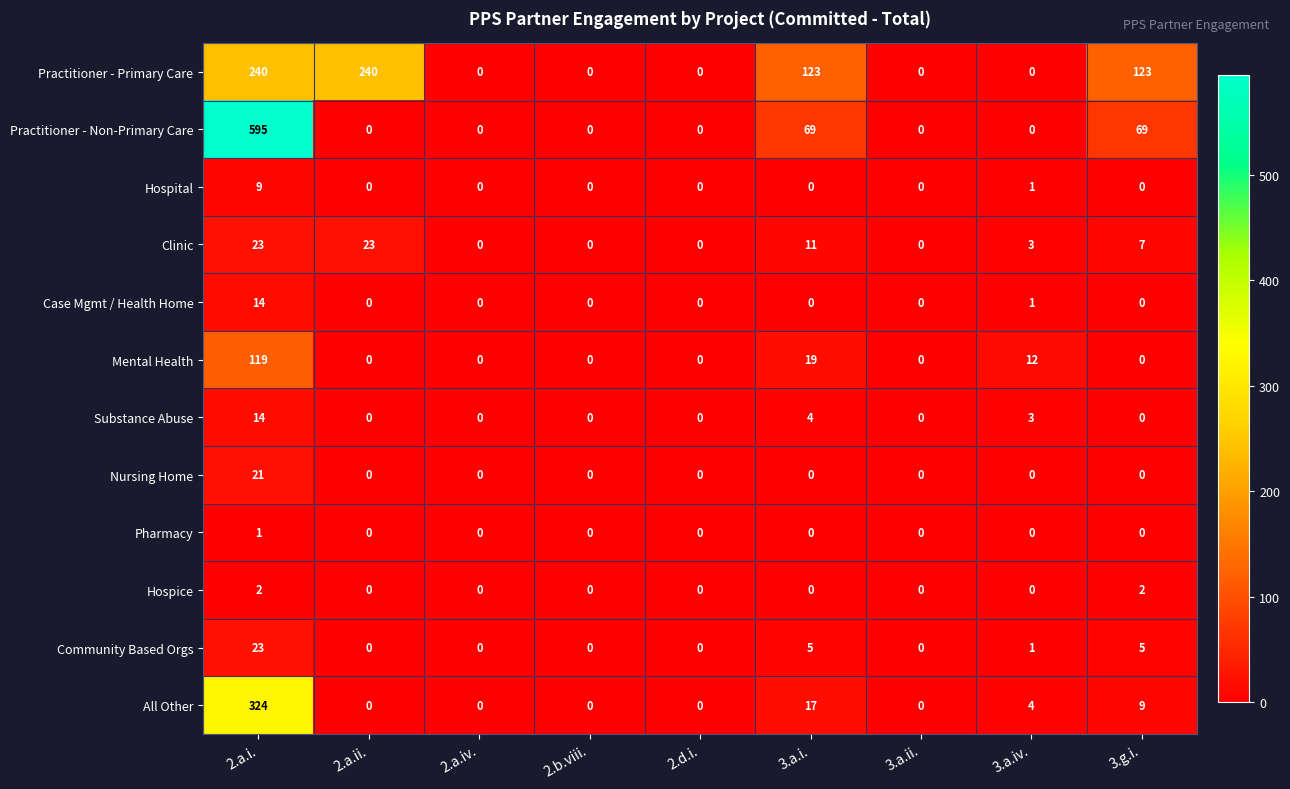

The Practitioner - Primary Care series shows 0 at 2.a.iv.. True or false?

True